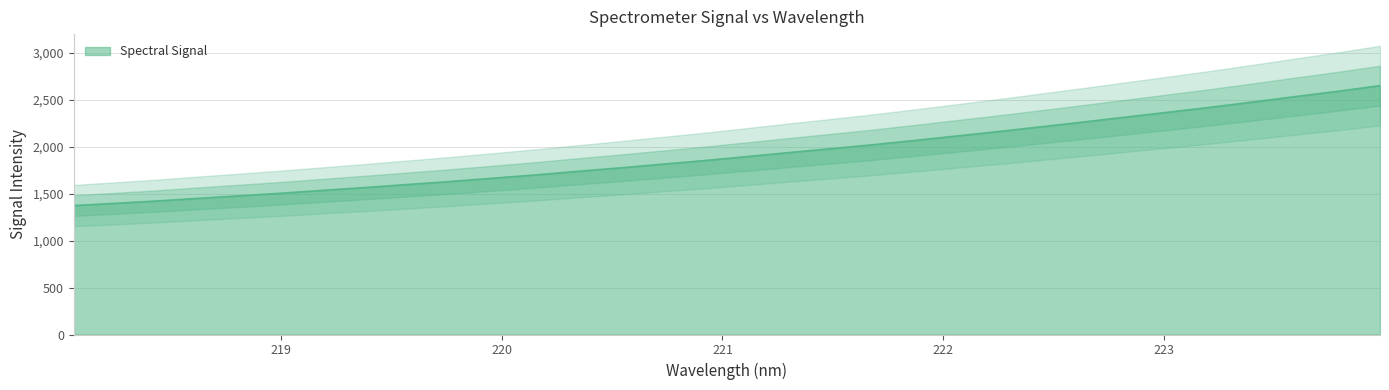

Read the value at 218.442.

1423.2